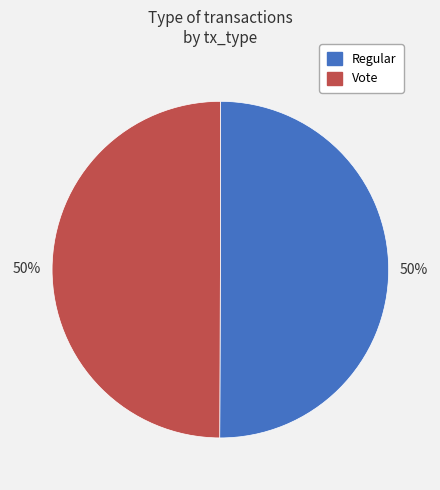

What is the ratio of the value at Regular to the value at Vote?

1.0